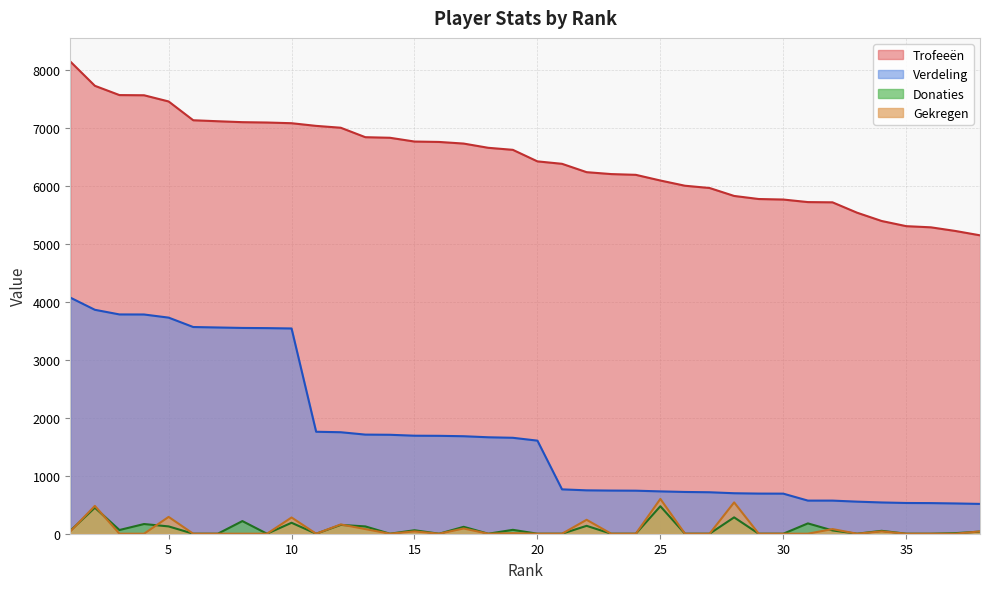

What is the total value across all series at 28?

7344